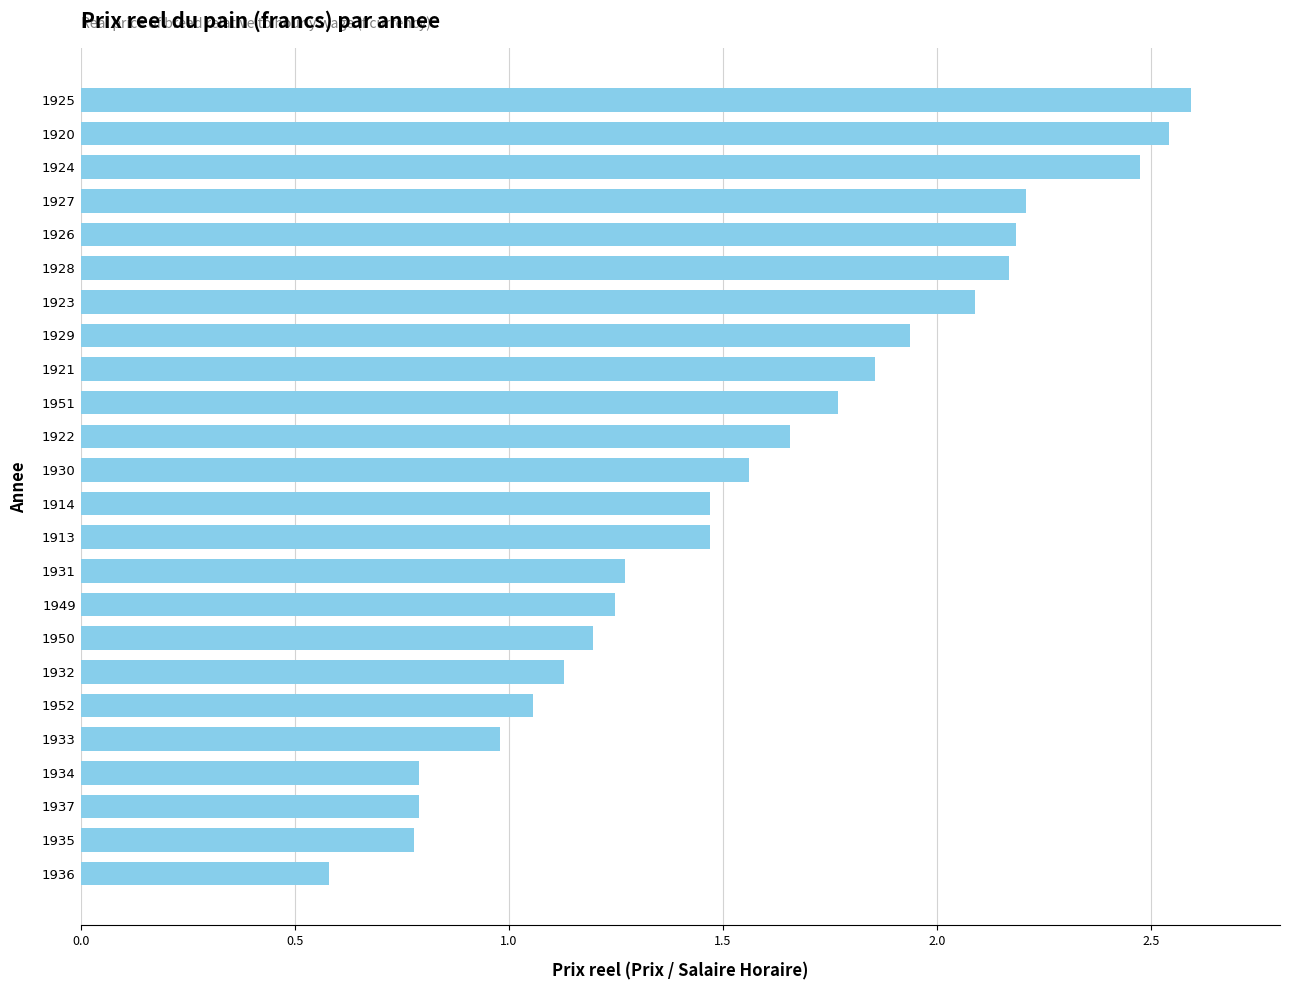

What is the ratio of the value at 1936 to the value at 1932?

0.5